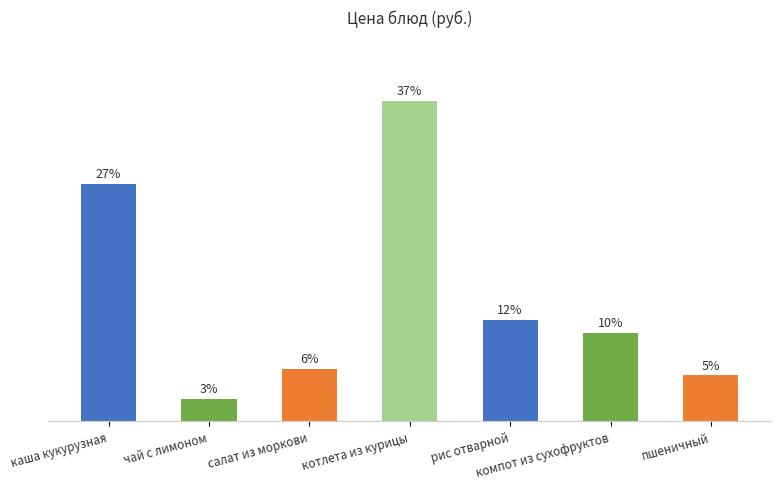

Which category has the highest value across all series?

котлета из курицы